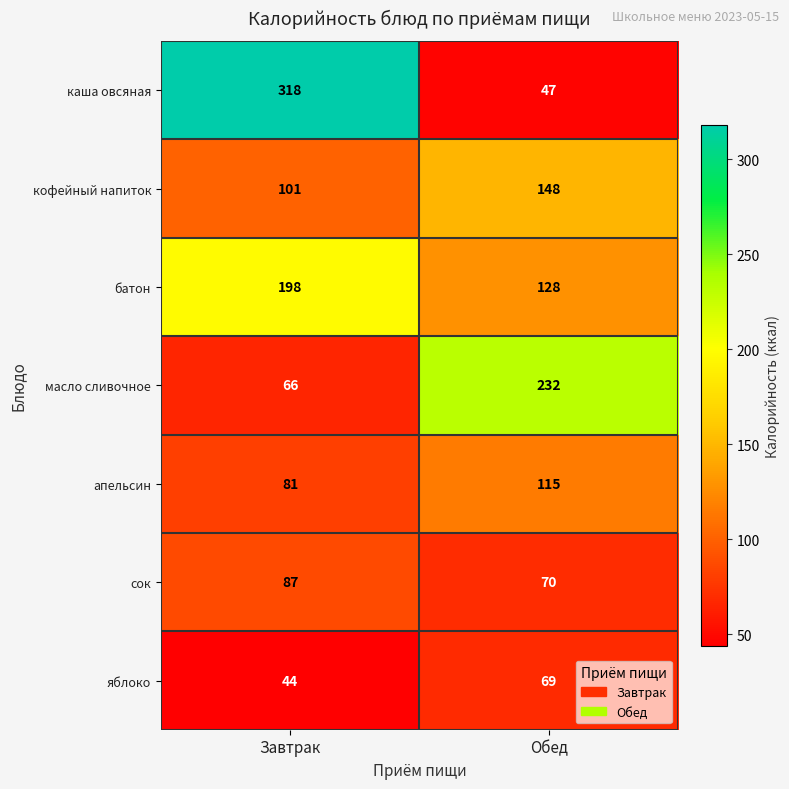

Reading left to right, list all the values displayed in this chart.

каша овсяная: 318	47
кофейный напиток: 101	148
батон: 198	128
масло сливочное: 66	232
апельсин: 81	115
сок: 87	70
яблоко: 44	69